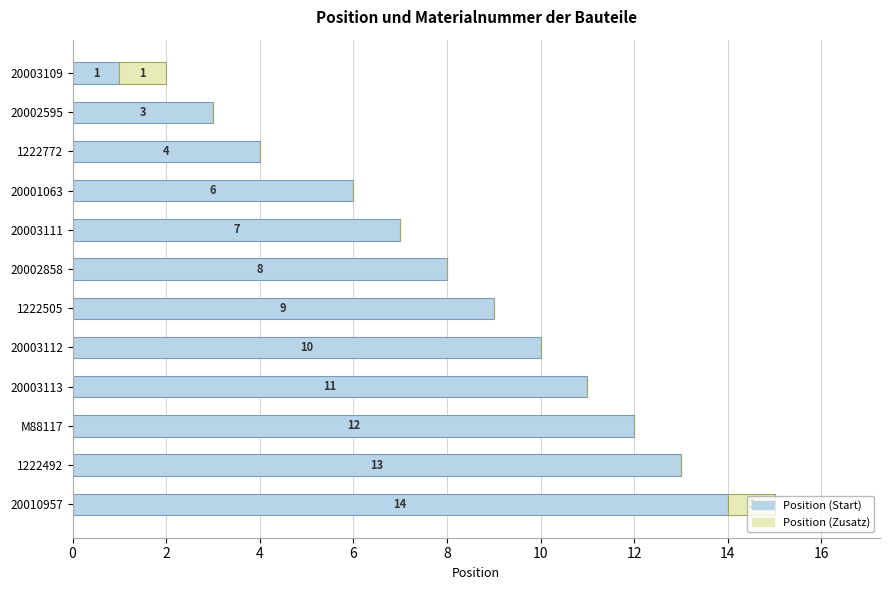

What are all the series names shown in the legend?

Position (Start), Position (Zusatz)